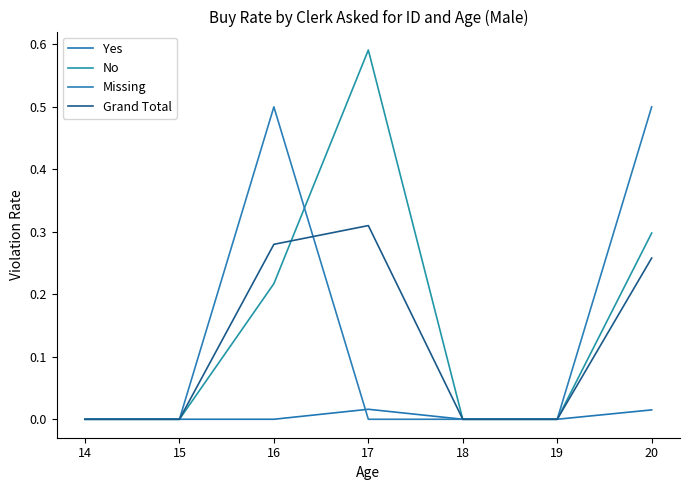

Reading right to left, extract all data points from this chart.

Yes: 0.0	0.0	0.0	0.0	0.0	0.0	0.0
No: 0.3	0.0	0.0	0.6	0.2	0.0	0.0
Missing: 0.5	0.0	0.0	0.0	0.5	0.0	0.0
Grand Total: 0.3	0.0	0.0	0.3	0.3	0.0	0.0